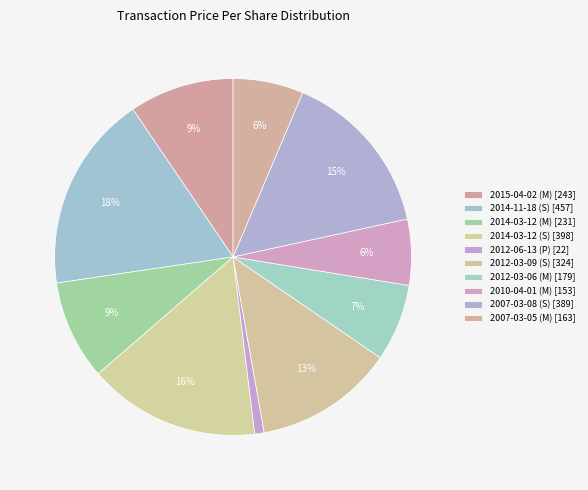

Is 2012-06-13 (P) the majority of the pie?

No